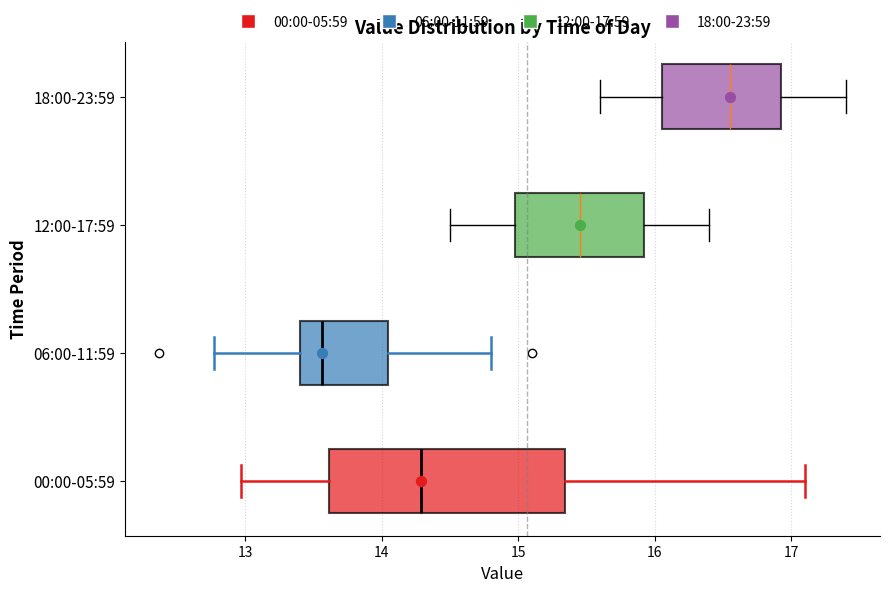

Which box is the widest, from its left edge to its right edge?

00:00-05:59